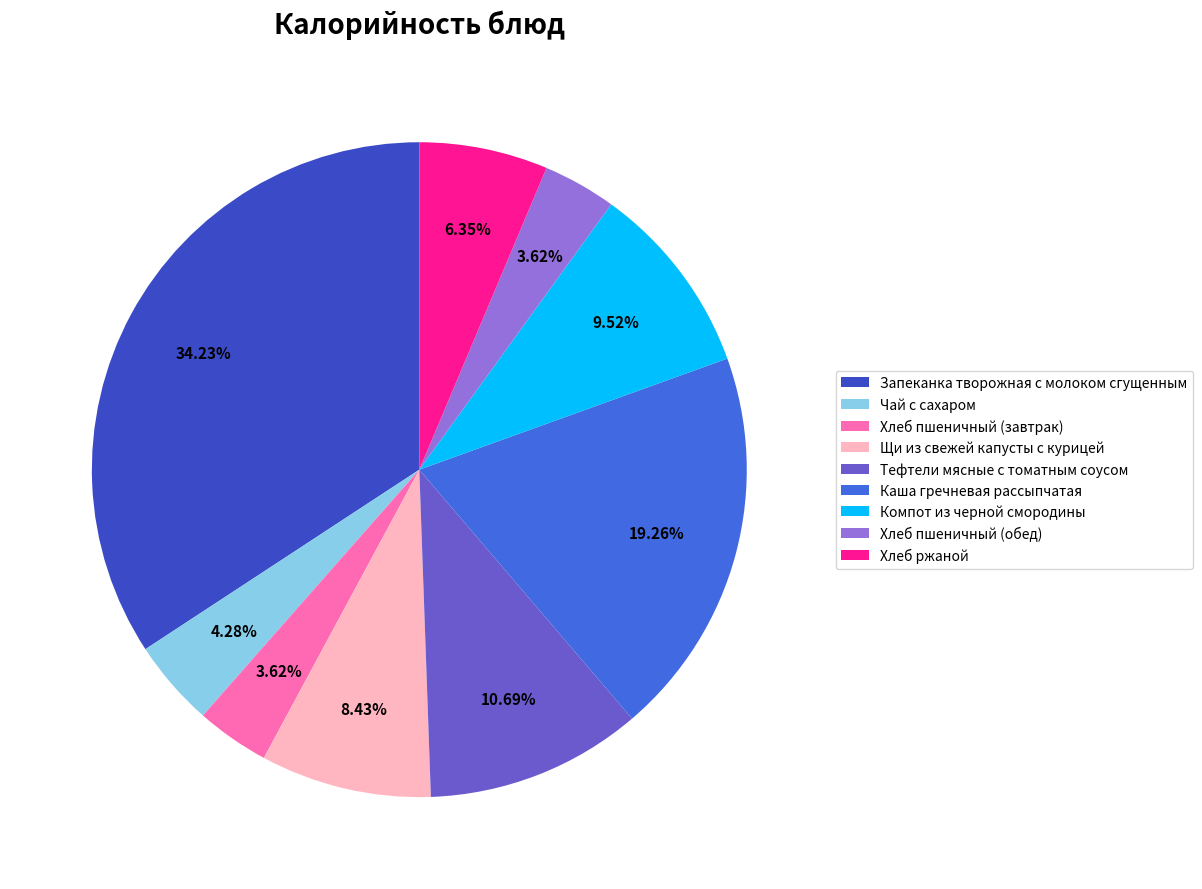

How many slices are in this pie chart?

9